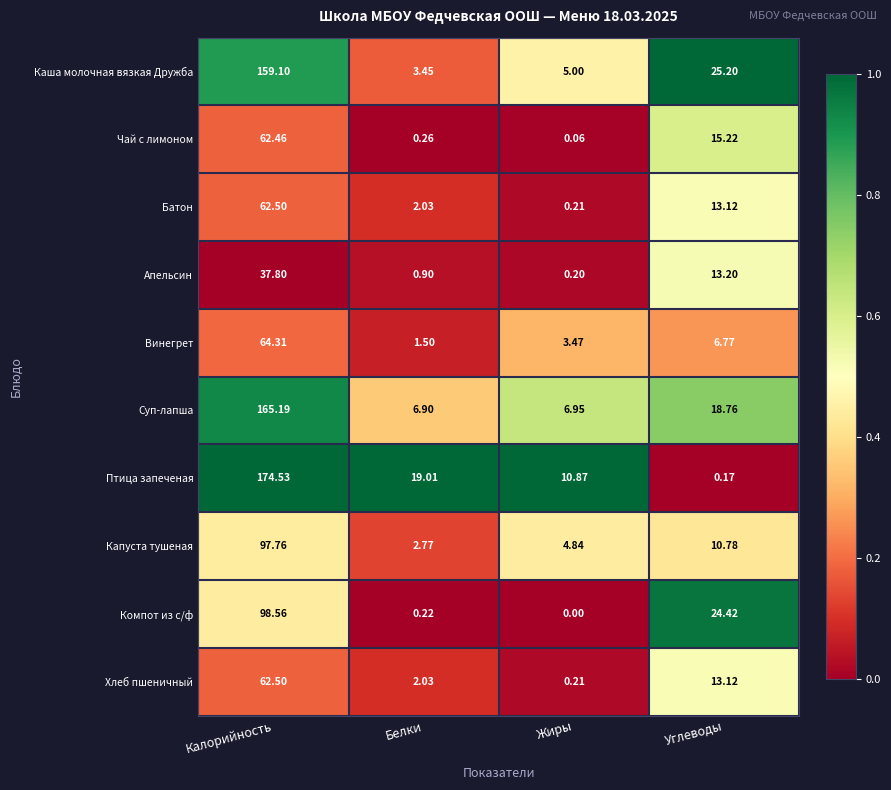

At which label does Капуста тушеная reach its minimum?

Белки